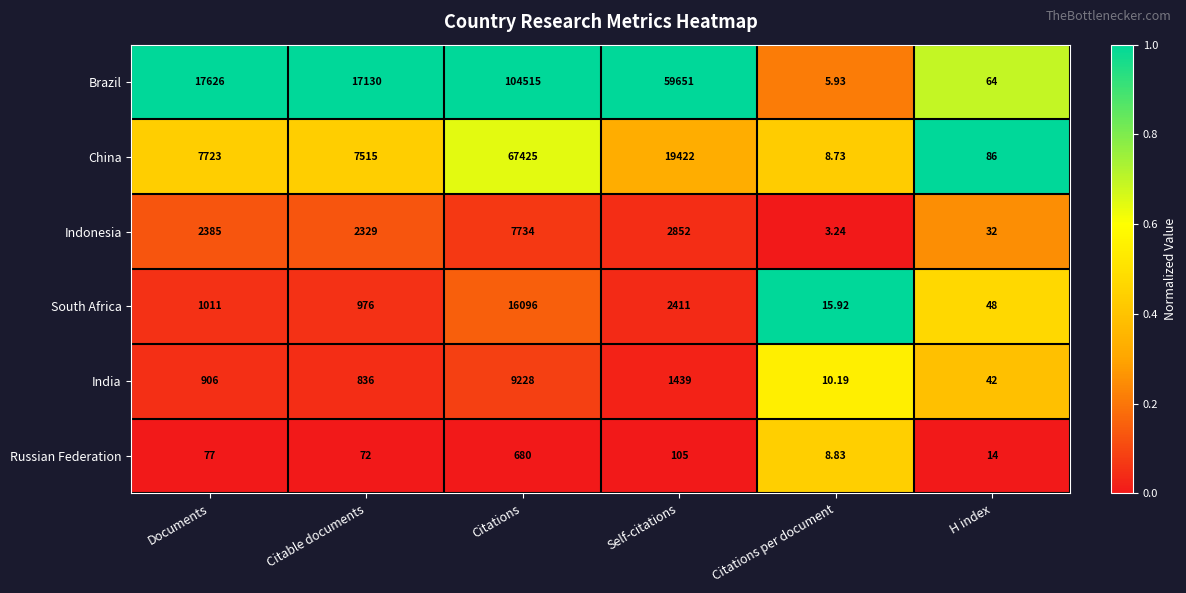

What is the total value across all series at Citations?

205678.0